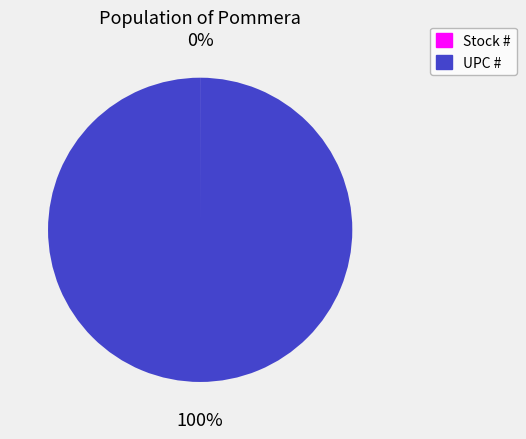

Is it true that UPC # is 88% of the pie?

False